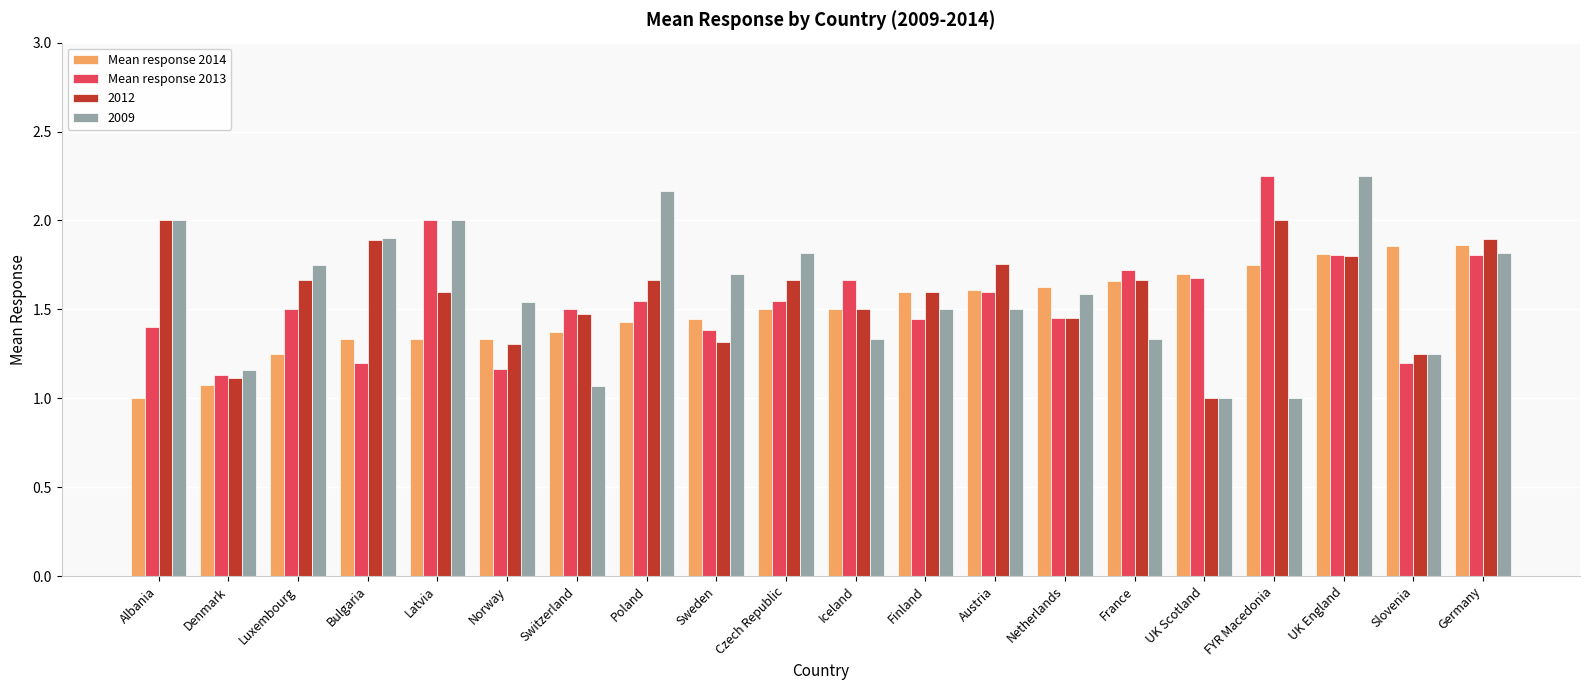

Between Denmark and Poland, which series saw the biggest shift?

2009